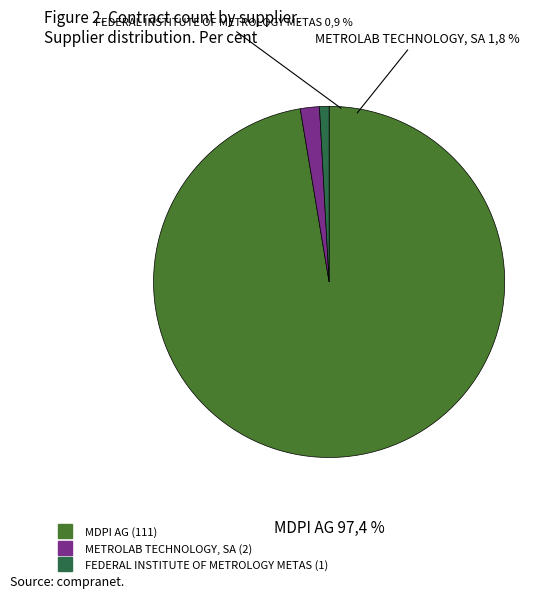

To the nearest percent, what is the combined percentage of FEDERAL INSTITUTE OF METROLOGY METAS and MDPI AG?

98%